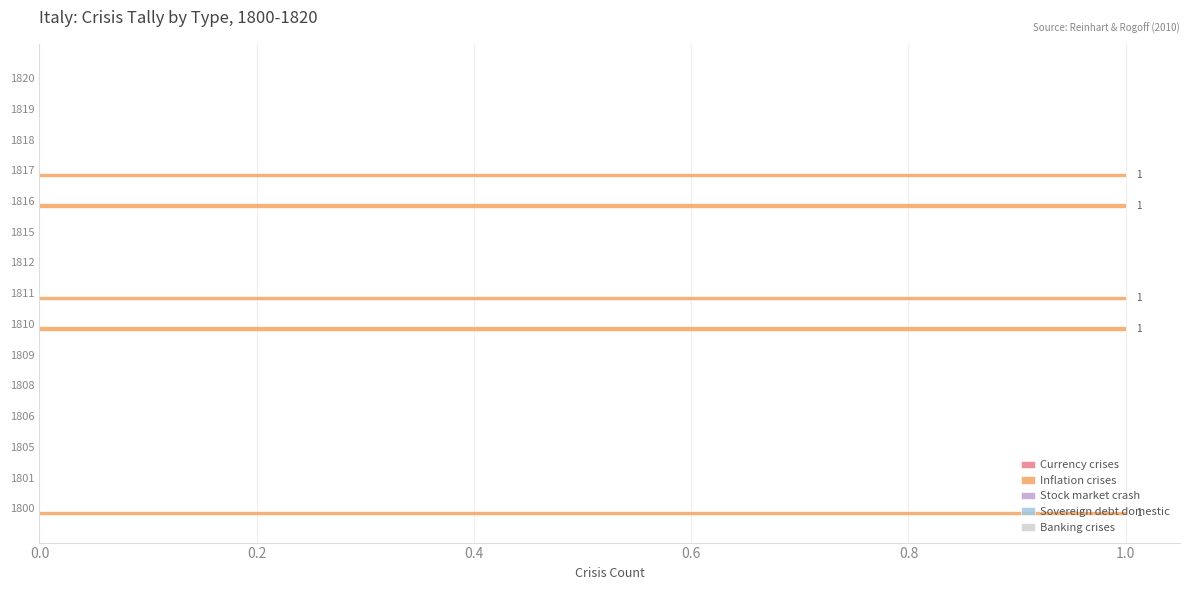

The value at 1819 is 0. True or false?

True